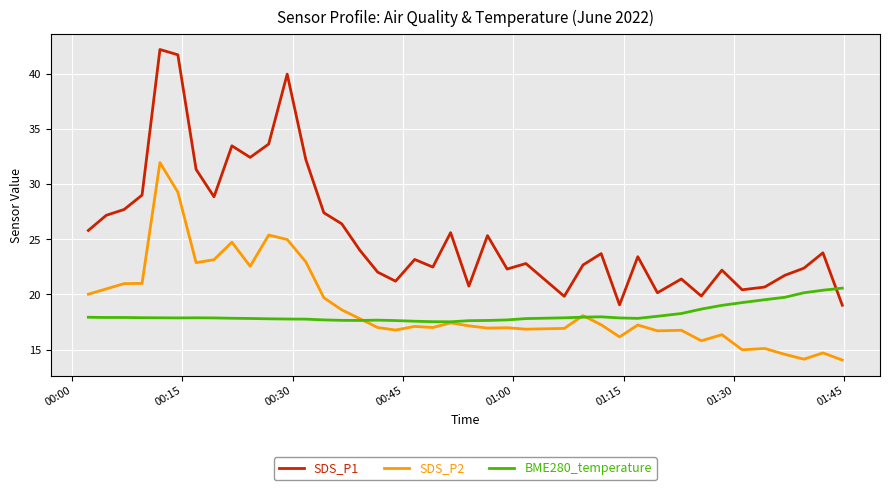

True or false: SDS_P1 and SDS_P2 cross at least once.

False